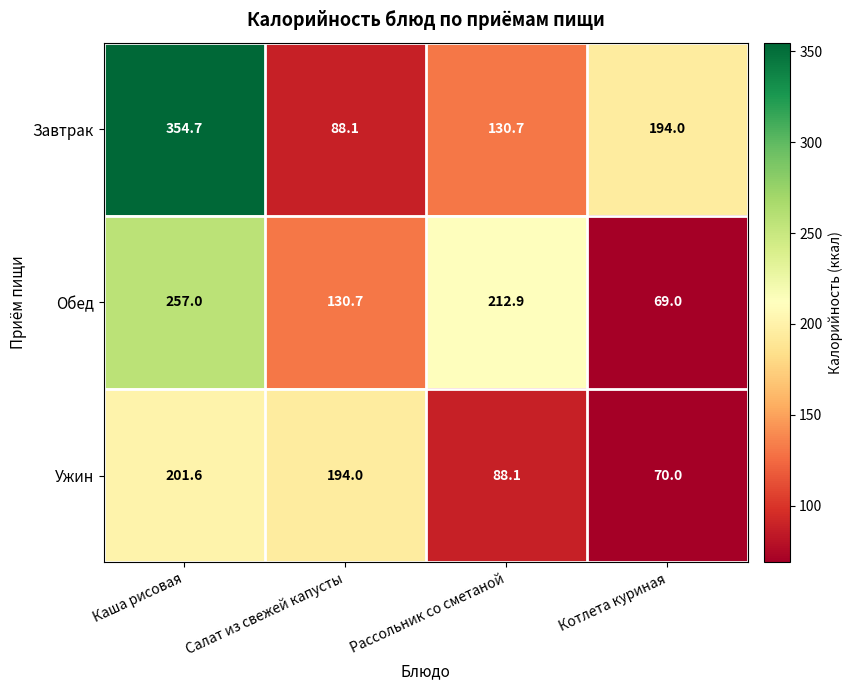

What value does the Ужин series have at Салат из свежей капусты?

194.0